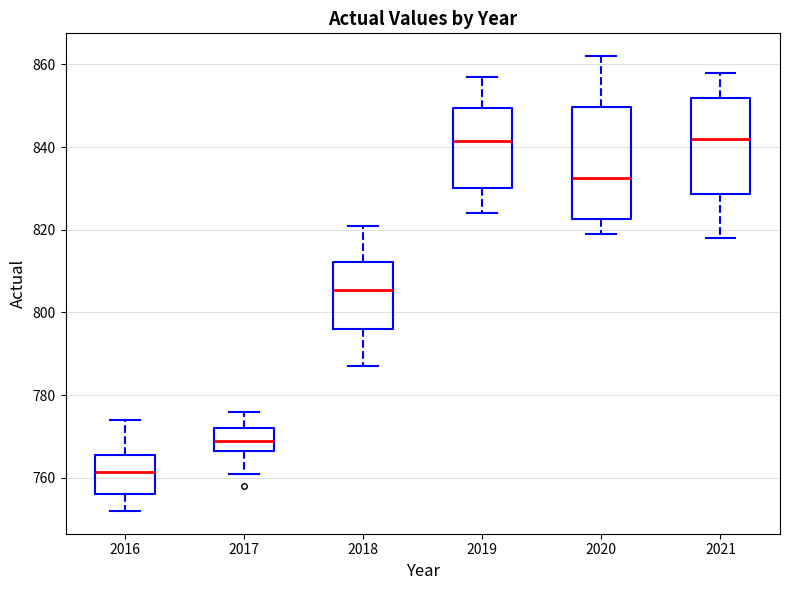

Where is the lower edge of the box at x = 2019 on the y-axis? The values are not printed on the chart, so give them approximately, as read against the axis.

830